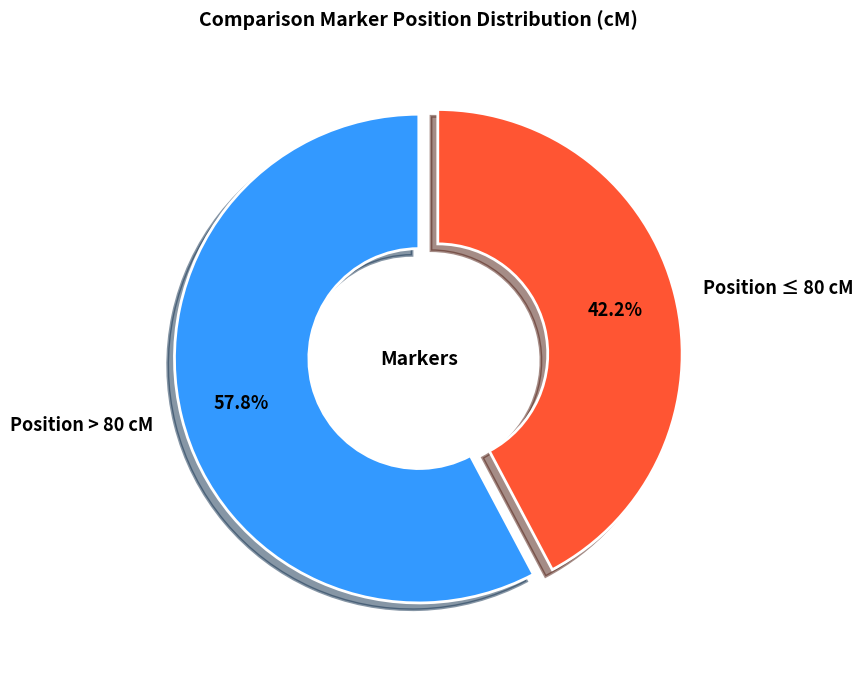

Combined, do Position > 80 cM and Position ≤ 80 cM account for over 50%?

Yes